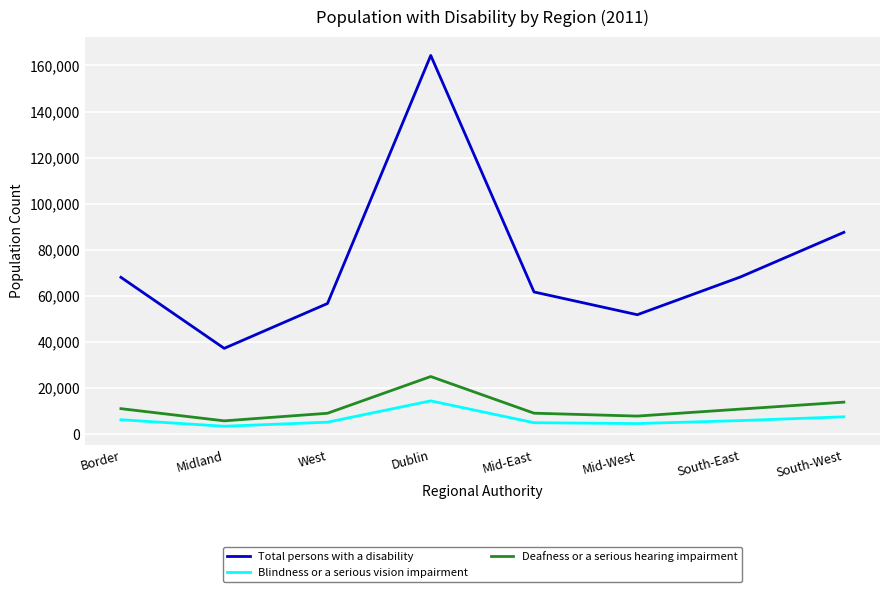

What is the sum of all Deafness or a serious hearing impairment values?

92060